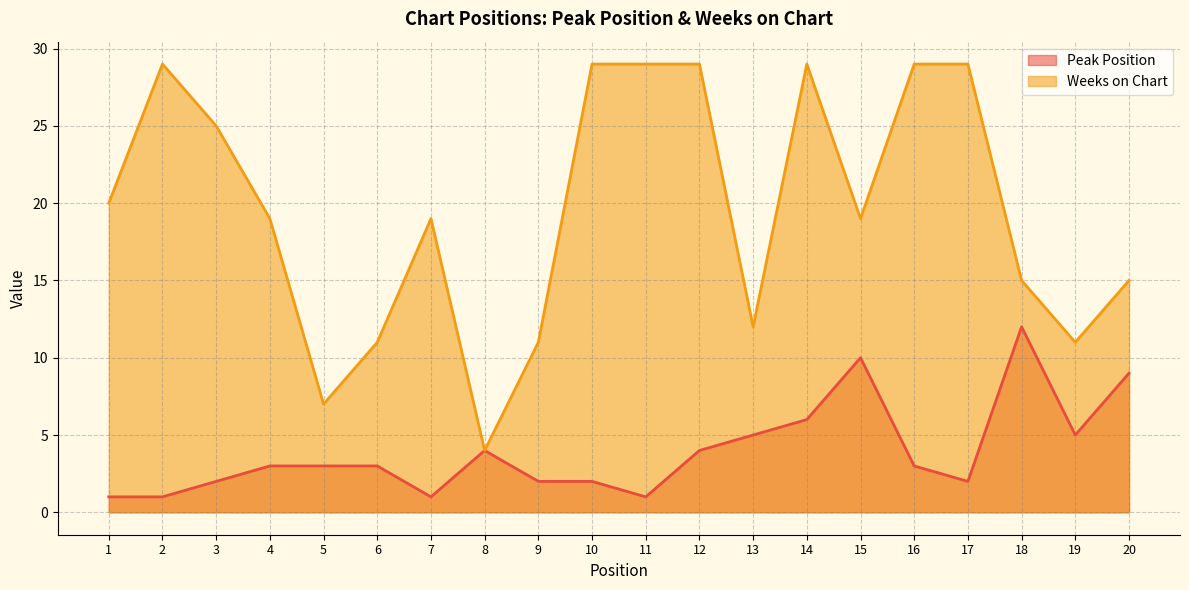

At which category is the sum across all series the highest?

14